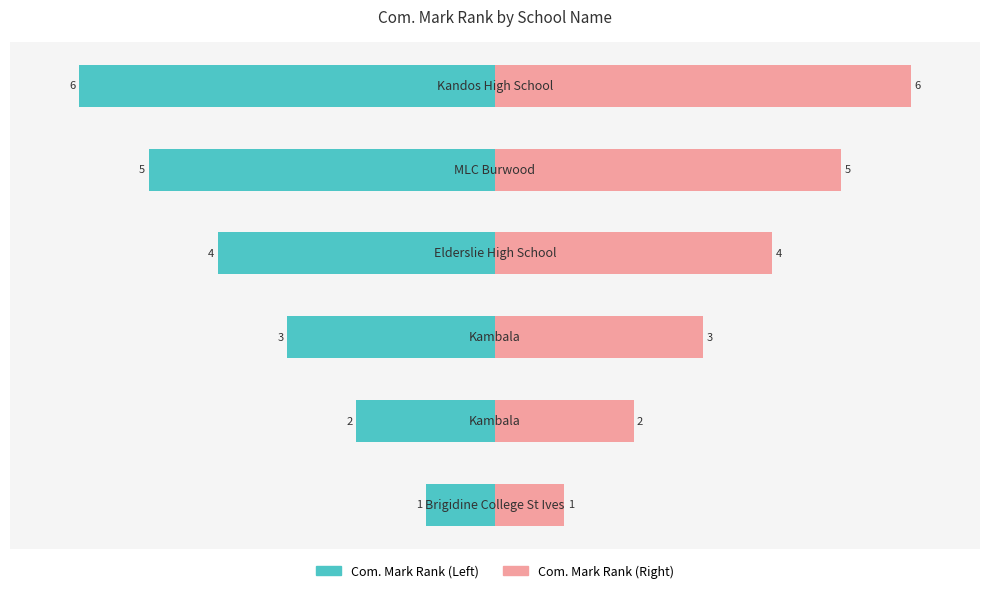

Count the Com. Mark Rank (Right) values in the range 2 to 5.

4